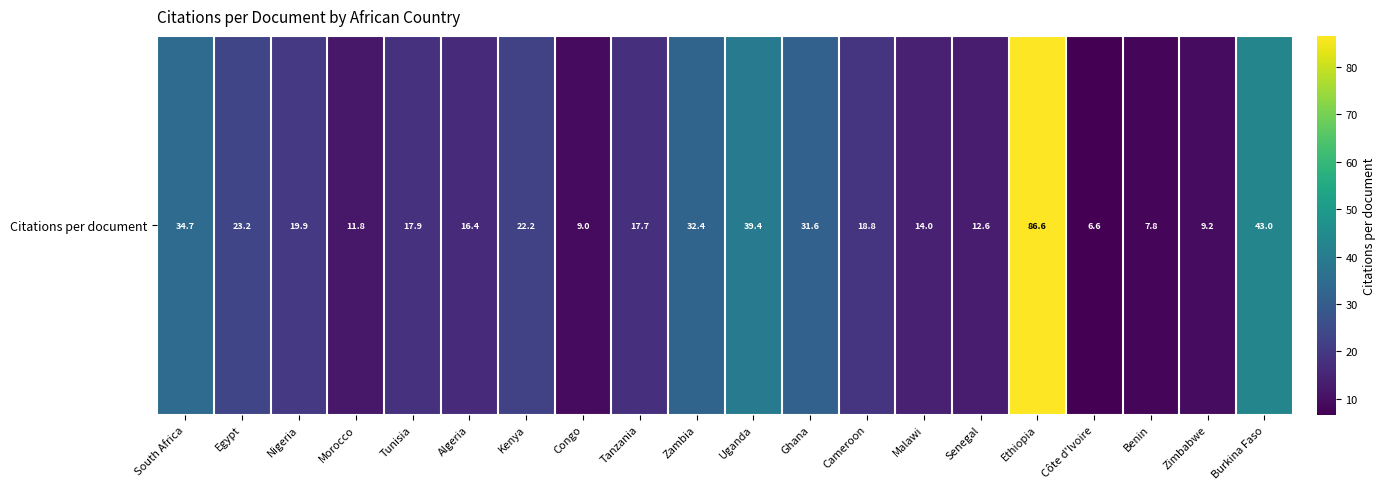

List the labels in order of value, largest first.

Ethiopia, Burkina Faso, Uganda, South Africa, Zambia, Ghana, Egypt, Kenya, Nigeria, Cameroon, Tunisia, Tanzania, Algeria, Malawi, Senegal, Morocco, Zimbabwe, Congo, Benin, Côte d'Ivoire